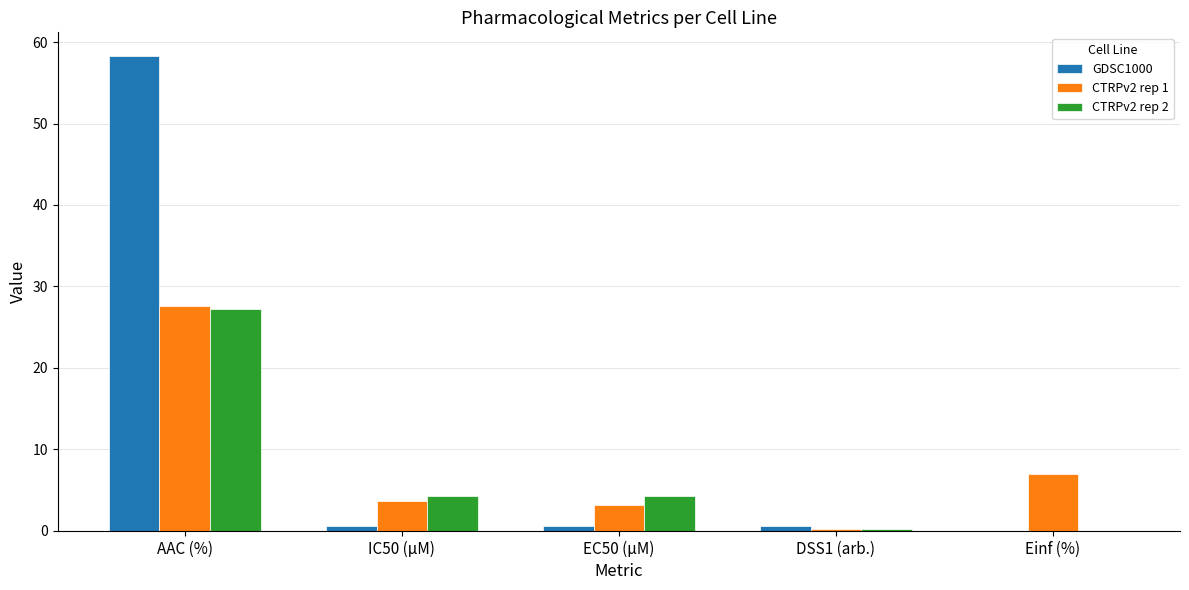

What is the highest value of the CTRPv2 rep 1 series?

27.6